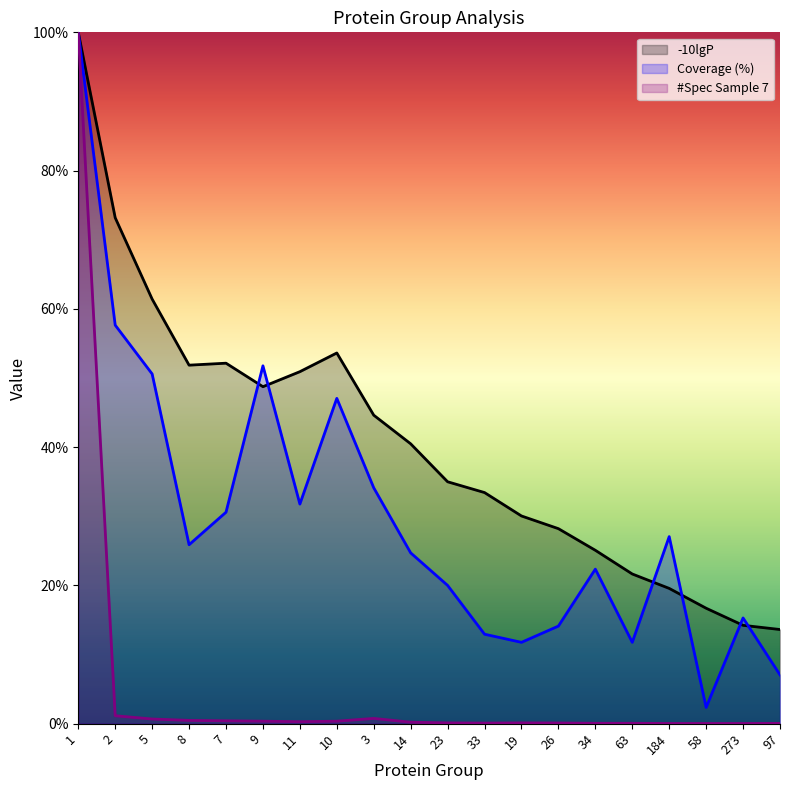

How many data points does each series have?

20